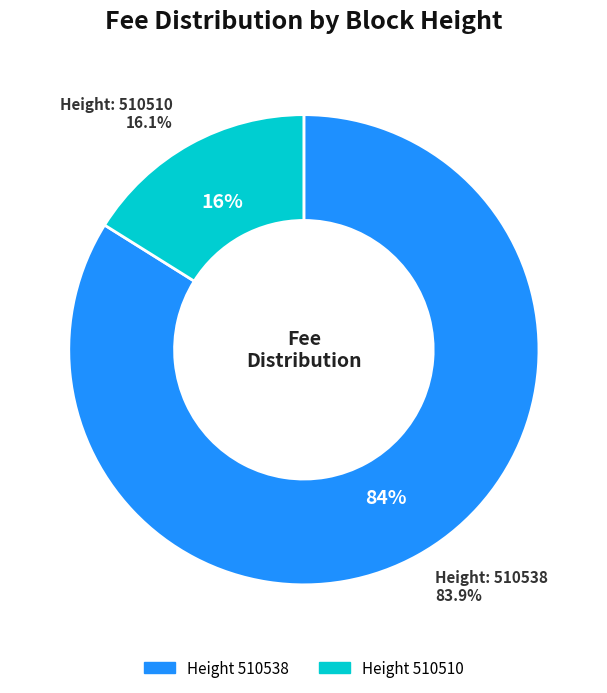

Is it true that 510538 is 84% of the pie?

True